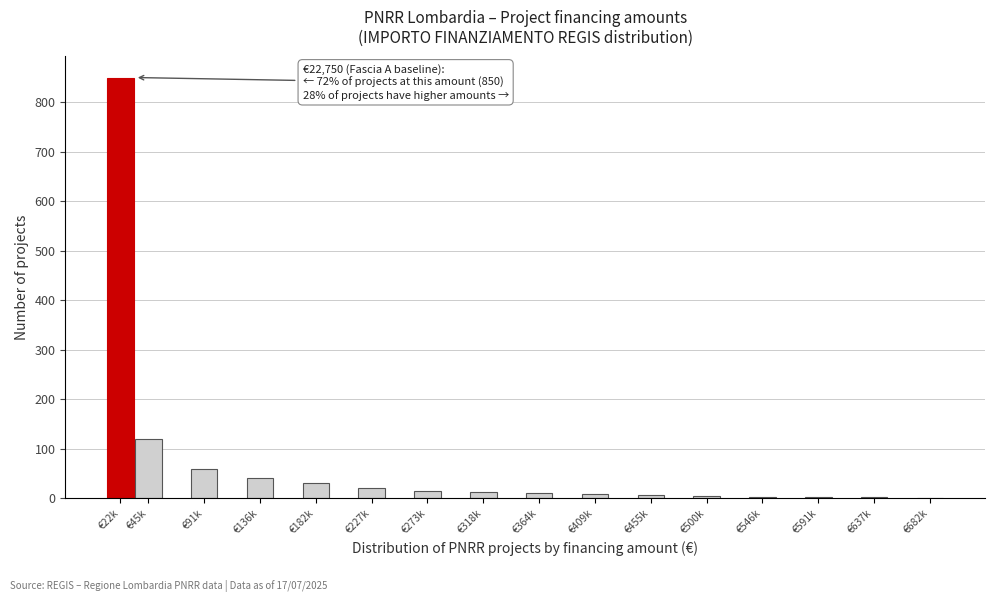

Where is the data nearest to the value 425?

€45k